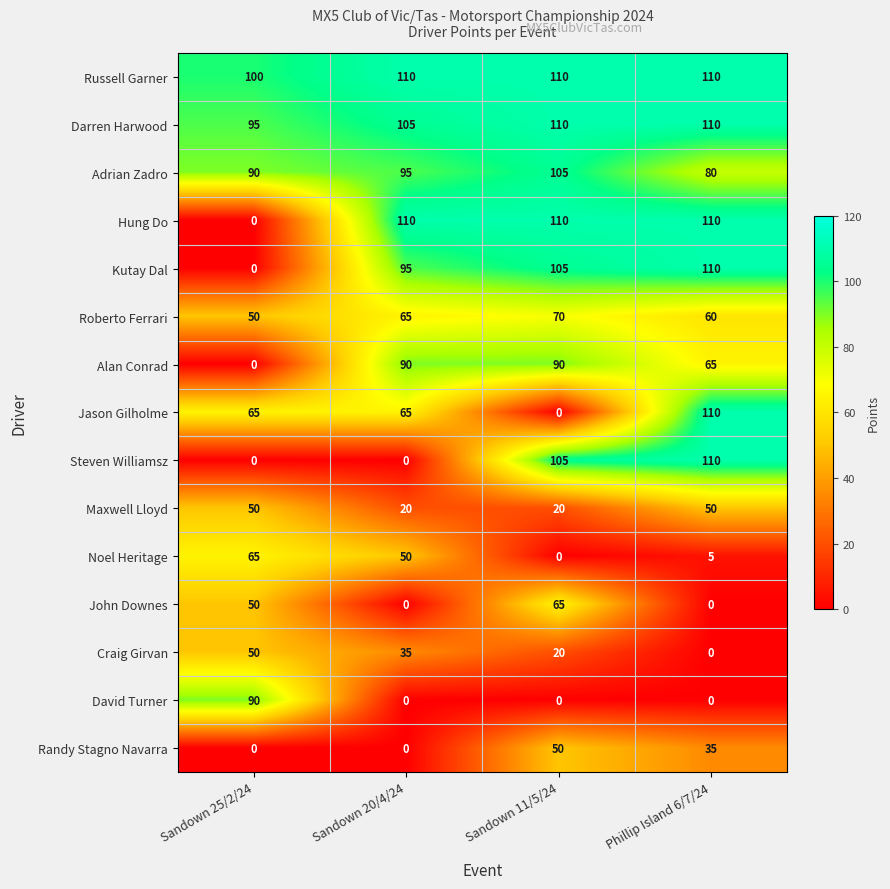

Is it true that Noel Heritage equals 24 at Sandown 25/2/24?

False